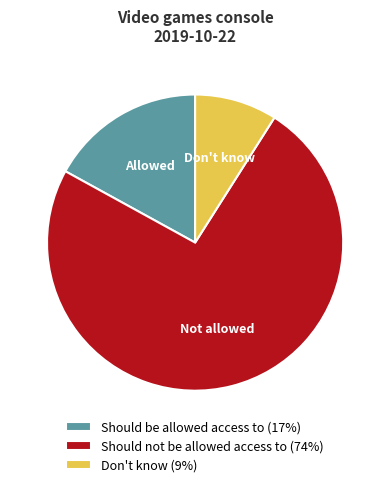

Is there any slice that represents more than half of the pie?

Yes